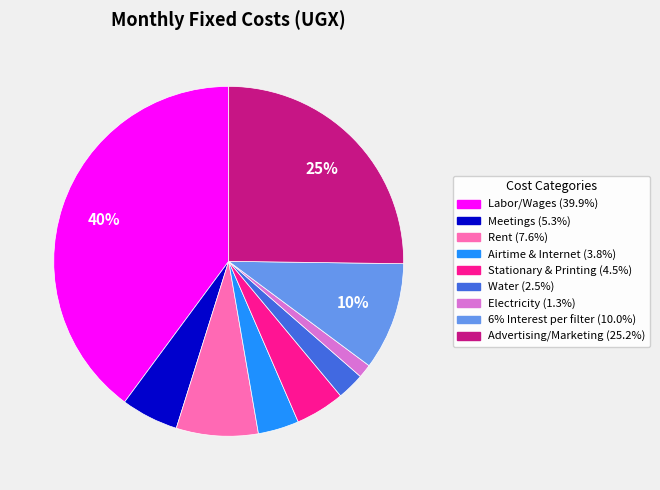

Is it true that Advertising/Marketing is 37% of the pie?

False